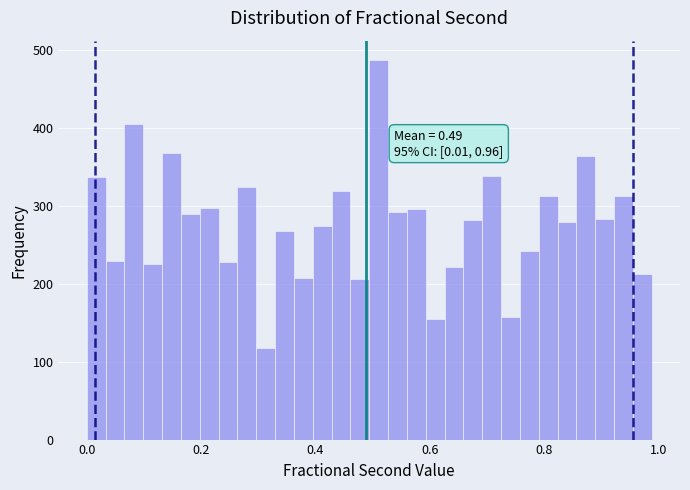

Around what value on the x-axis is the tallest bar? Give the approximate position of its centre, as read against the axis.

0.52